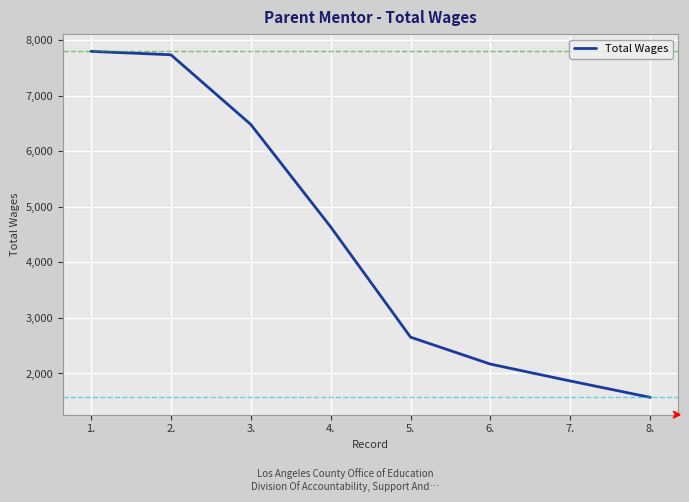

The chart shows a value of 2945 at 7.. True or false?

False